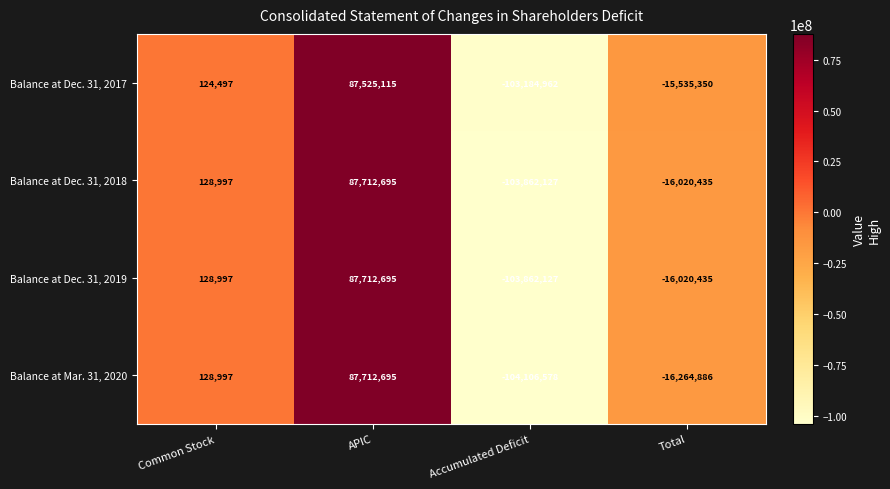

The value of Balance at Mar. 31, 2020 at Common Stock is 128997. True or false?

True